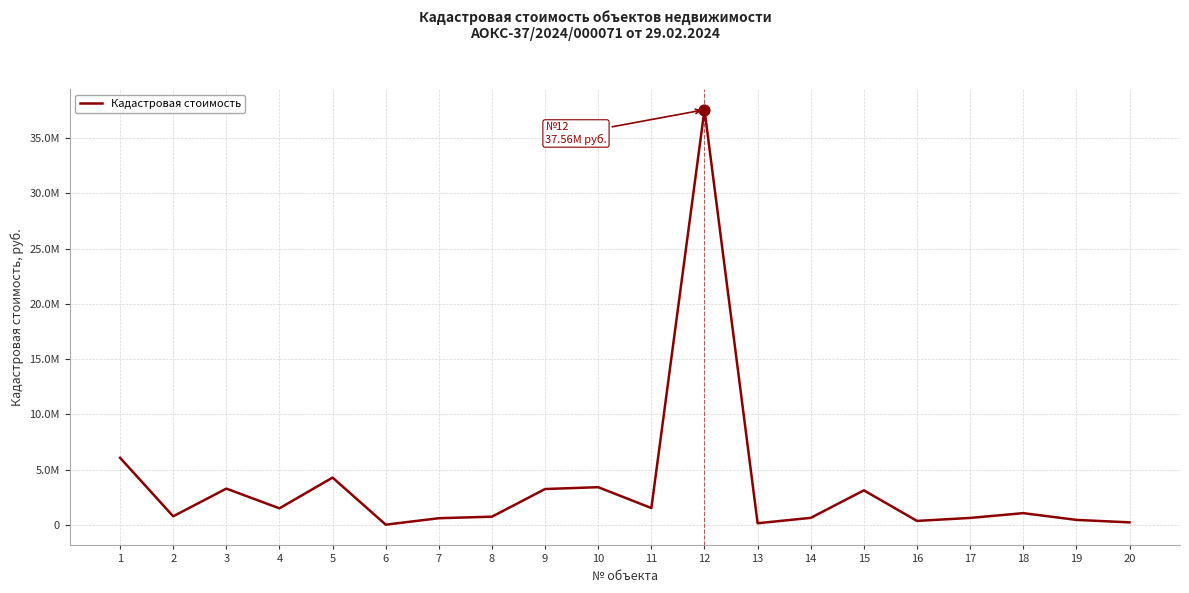

What is the ratio of the value at 19 to the value at 13?

2.9